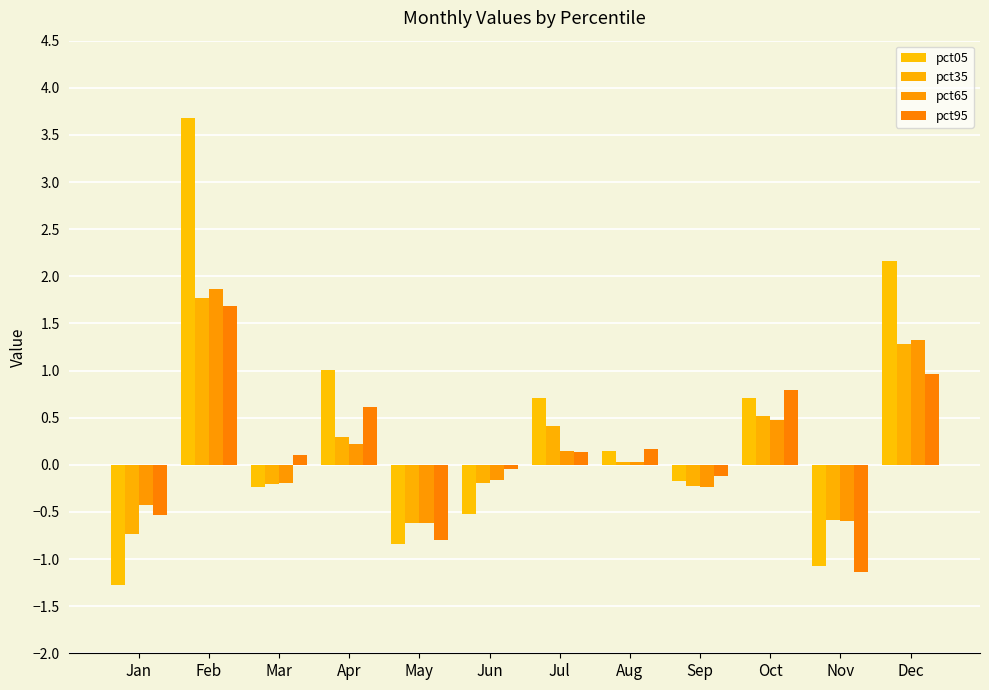

Reading right to left, extract all data points from this chart.

pct05: Dec=2.2	Nov=-1.1	Oct=0.7	Sep=-0.2	Aug=0.1	Jul=0.7	Jun=-0.5	May=-0.8	Apr=1.0	Mar=-0.2	Feb=3.7	Jan=-1.3
pct35: Dec=1.3	Nov=-0.6	Oct=0.5	Sep=-0.2	Aug=0.0	Jul=0.4	Jun=-0.2	May=-0.6	Apr=0.3	Mar=-0.2	Feb=1.8	Jan=-0.7
pct65: Dec=1.3	Nov=-0.6	Oct=0.5	Sep=-0.2	Aug=0.0	Jul=0.1	Jun=-0.2	May=-0.6	Apr=0.2	Mar=-0.2	Feb=1.9	Jan=-0.4
pct95: Dec=1.0	Nov=-1.1	Oct=0.8	Sep=-0.1	Aug=0.2	Jul=0.1	Jun=-0.0	May=-0.8	Apr=0.6	Mar=0.1	Feb=1.7	Jan=-0.5